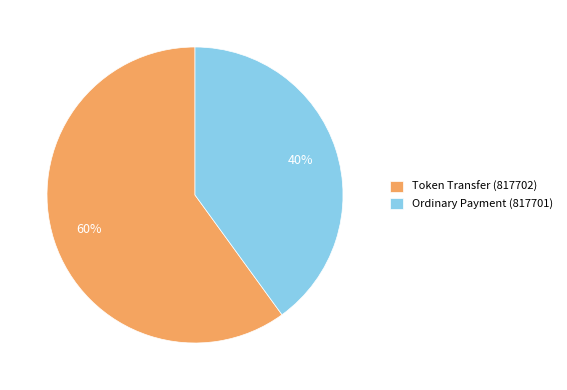

Which slice is the largest?

Token Transfer (817702)